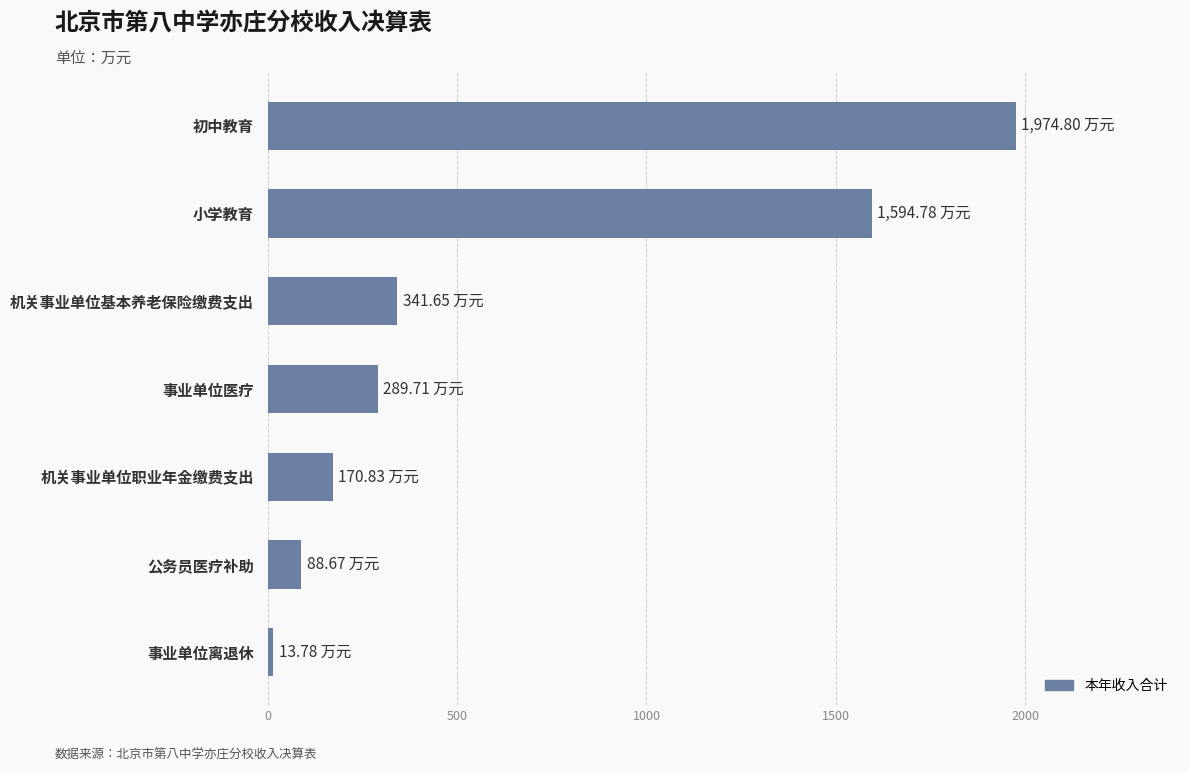

Does the chart contain any negative values?

No